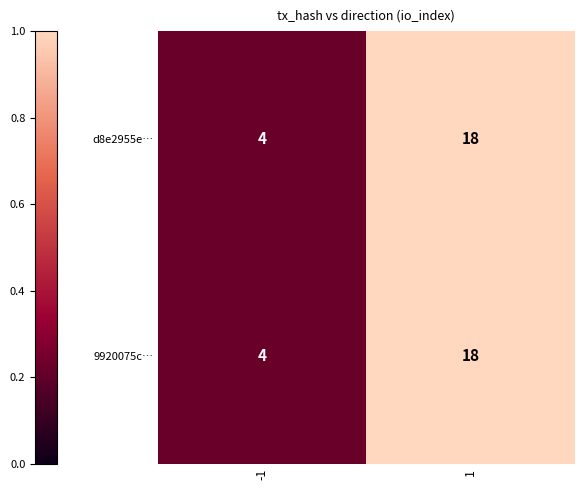

What is the difference between the maximum and minimum values in the 9920075c… series?

14